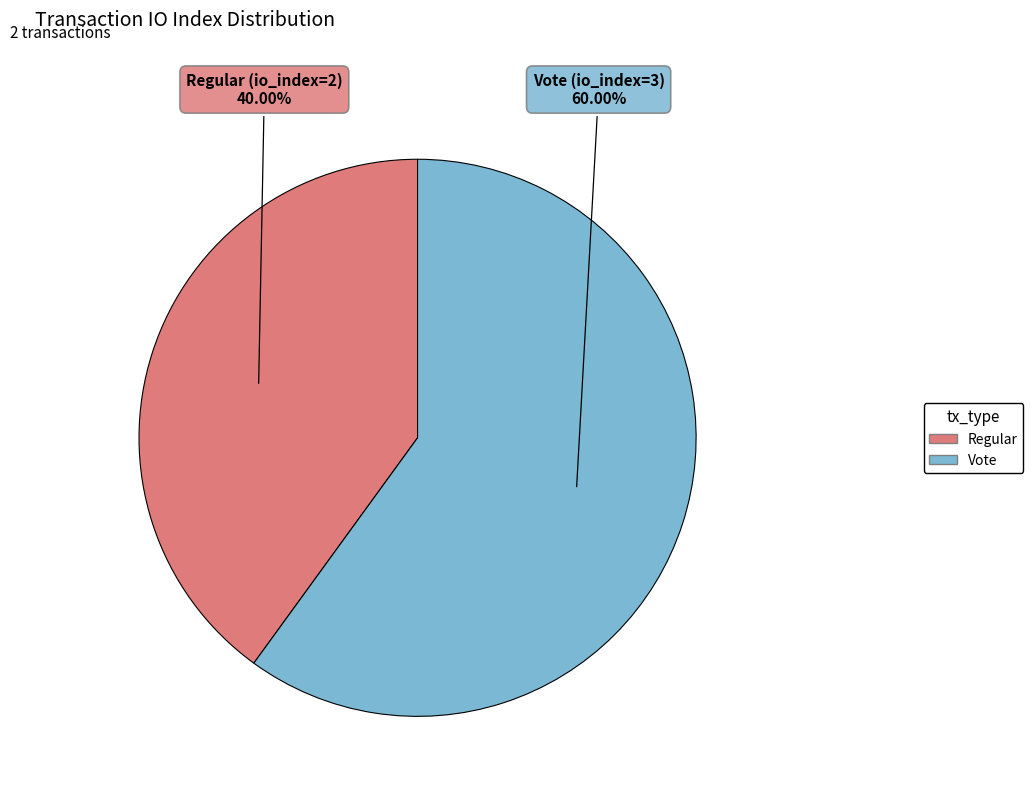

Count the number of slices in the pie.

2